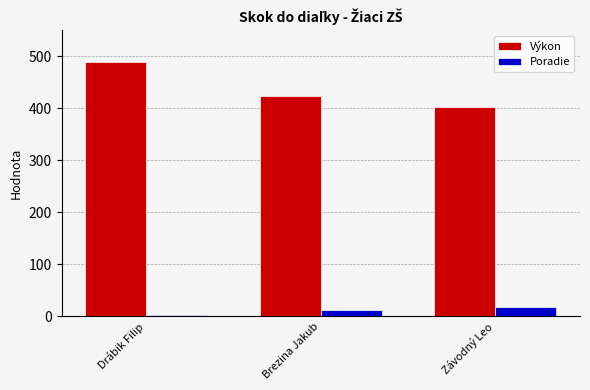

At which label does Výkon reach its minimum?

Závodný Leo